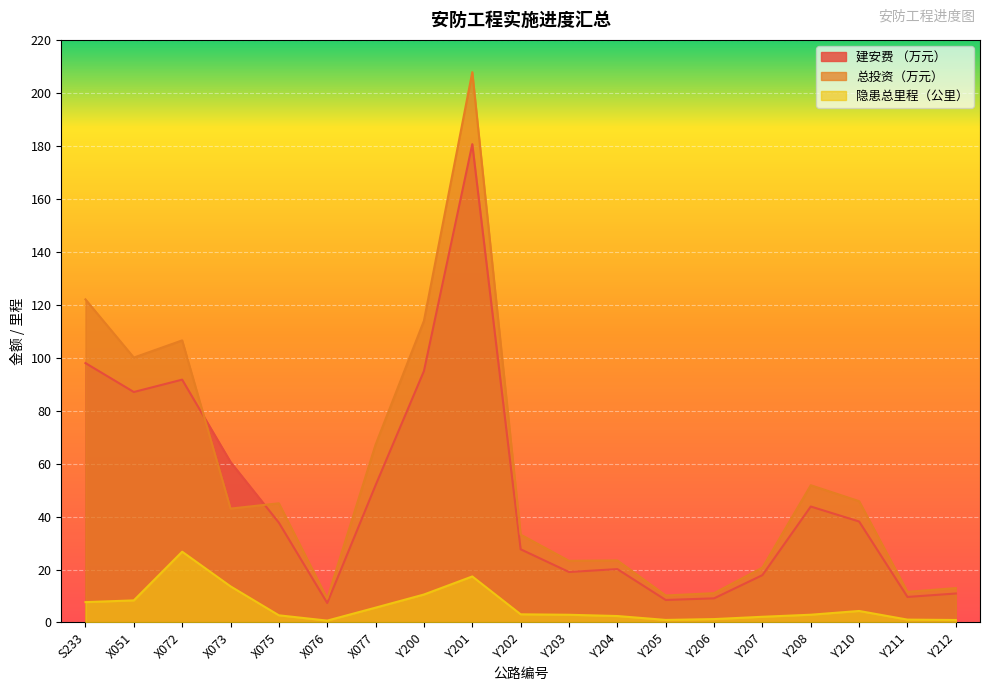

At which label is 隐患总里程（公里） closest to 13?

X073